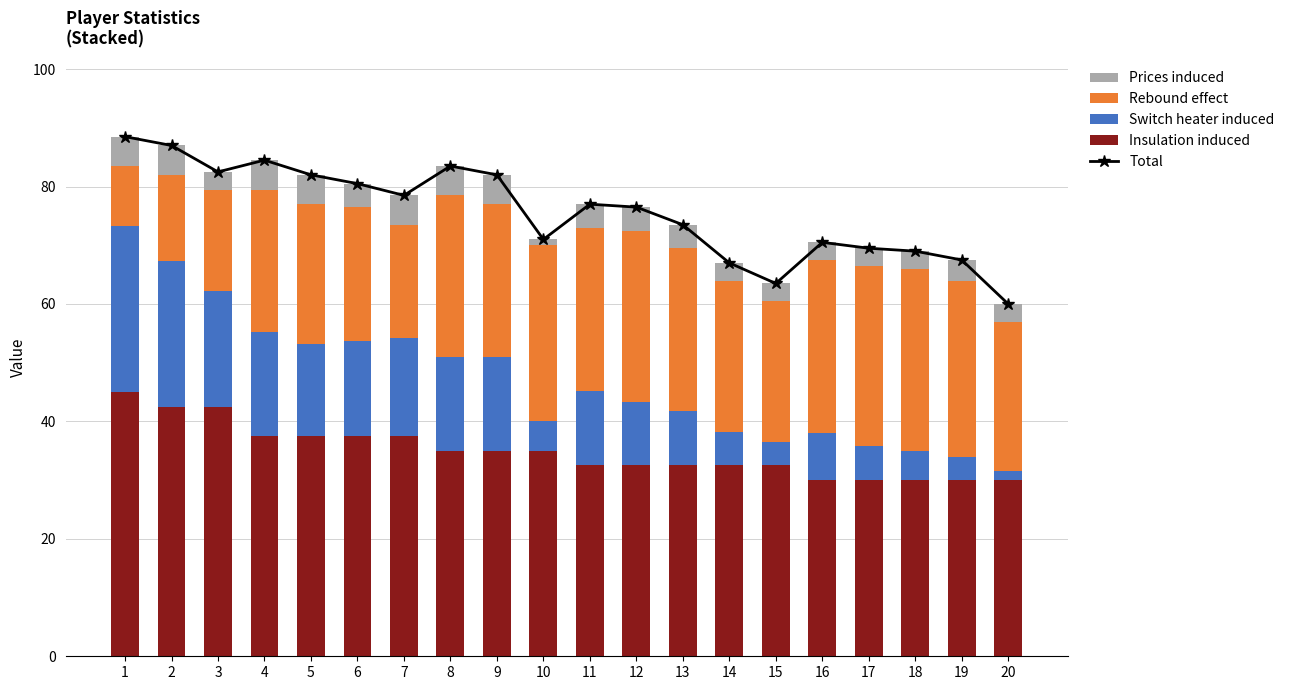

How many values in the Total series are below 77?

10